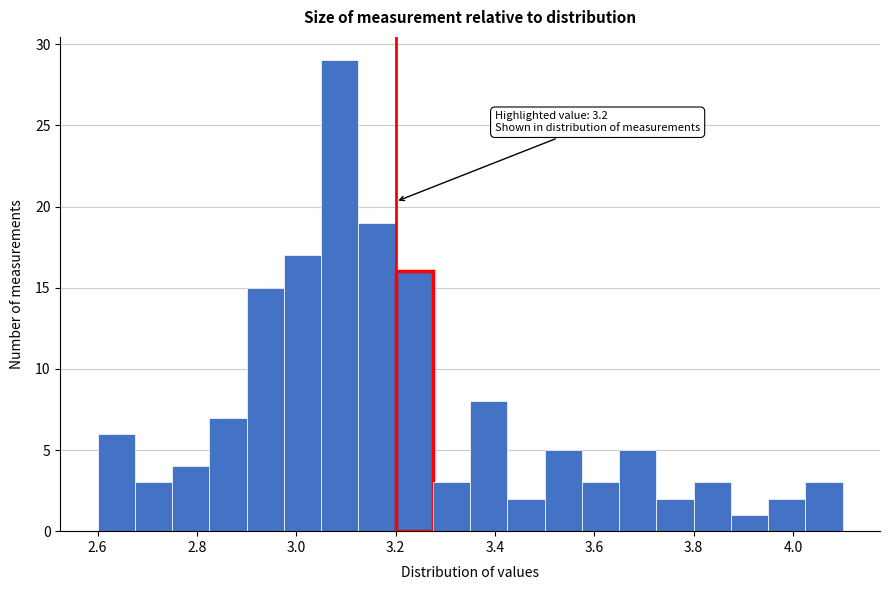

Read against the x-axis, roughly where is the centre of the tallest bar?

3.08